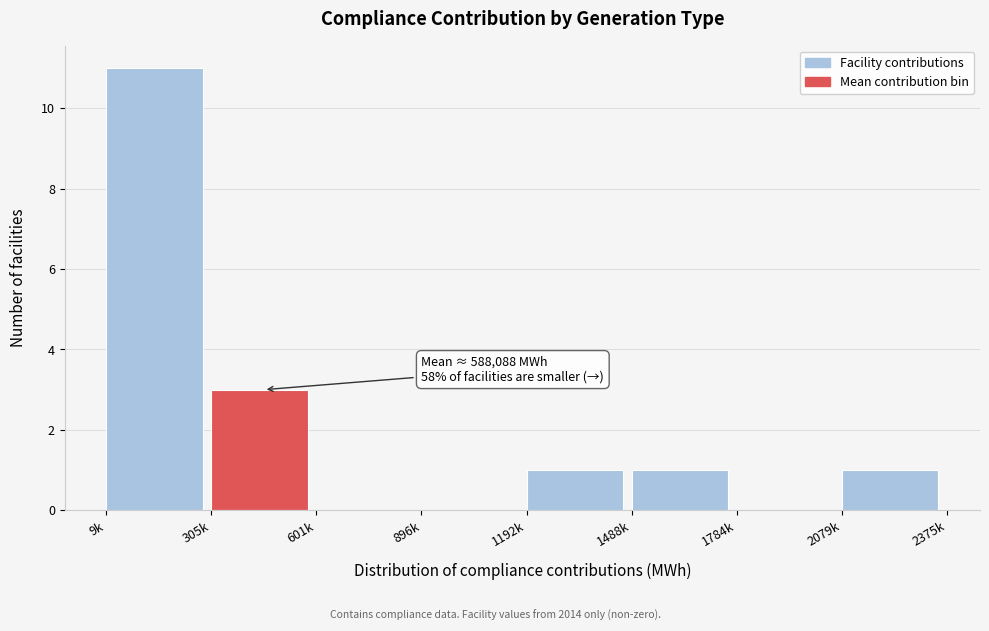

Reading left to right, what are all the values shown in this chart?

9k=11	305k=3	601k=0	896k=0	1192k=1	1488k=1	1784k=0	2079k=1